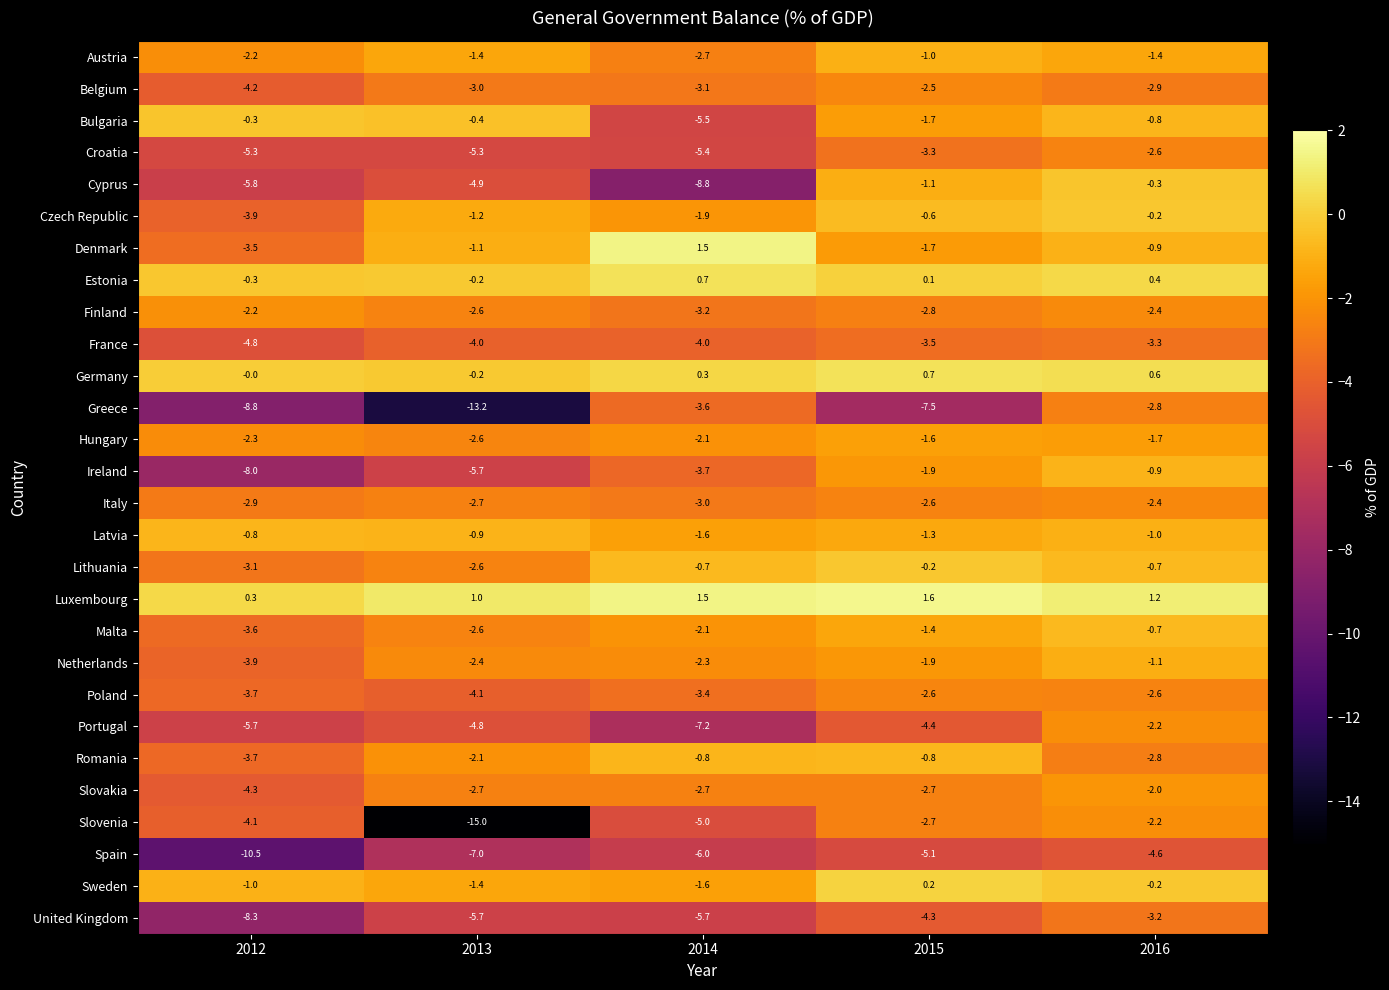

What is the approximate value of Bulgaria at 2012?

-0.3